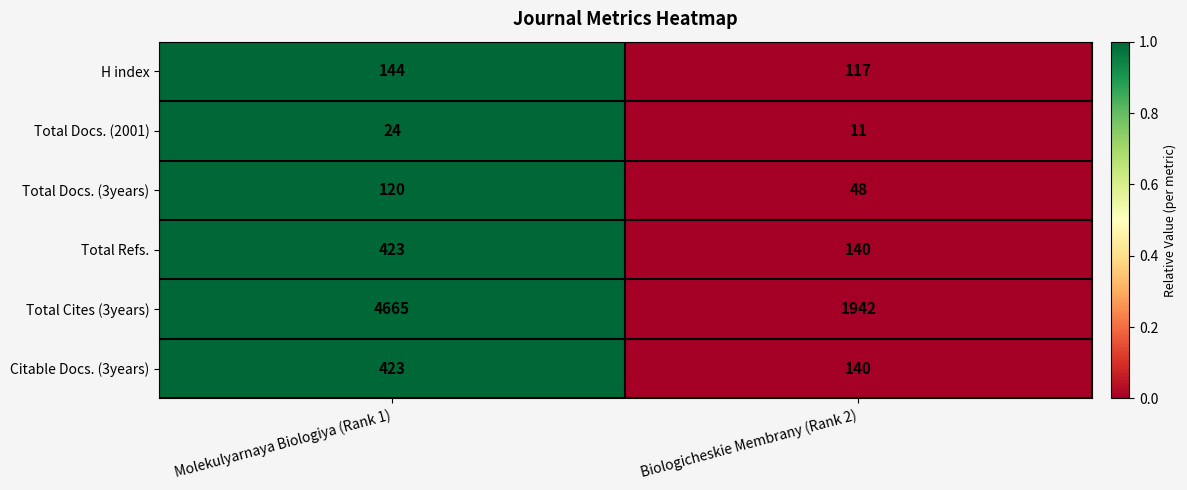

List the labels in order of Citable Docs. (3years) value, smallest first.

Biologicheskie Membrany (Rank 2), Molekulyarnaya Biologiya (Rank 1)